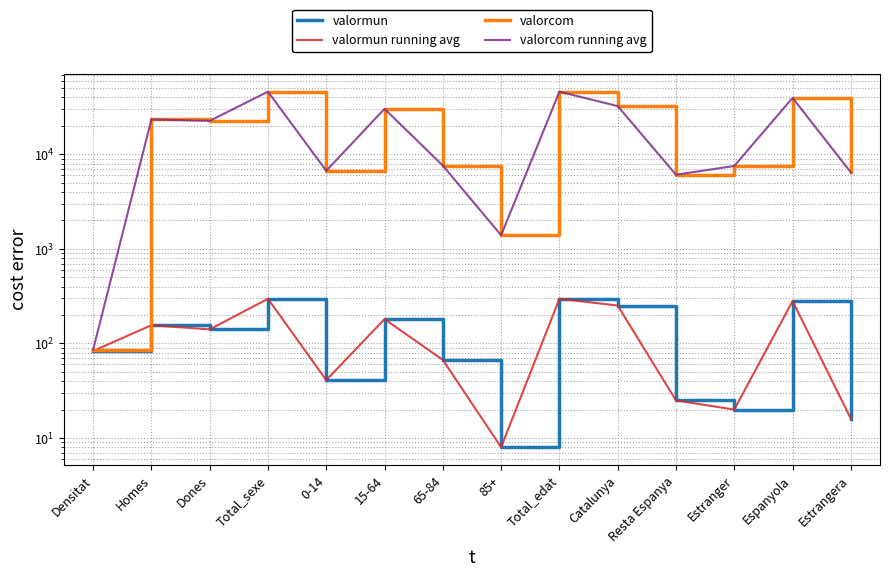

Is the value of valorcom running avg at Total_sexe greater than the value of valormun running avg at 0-14?

Yes